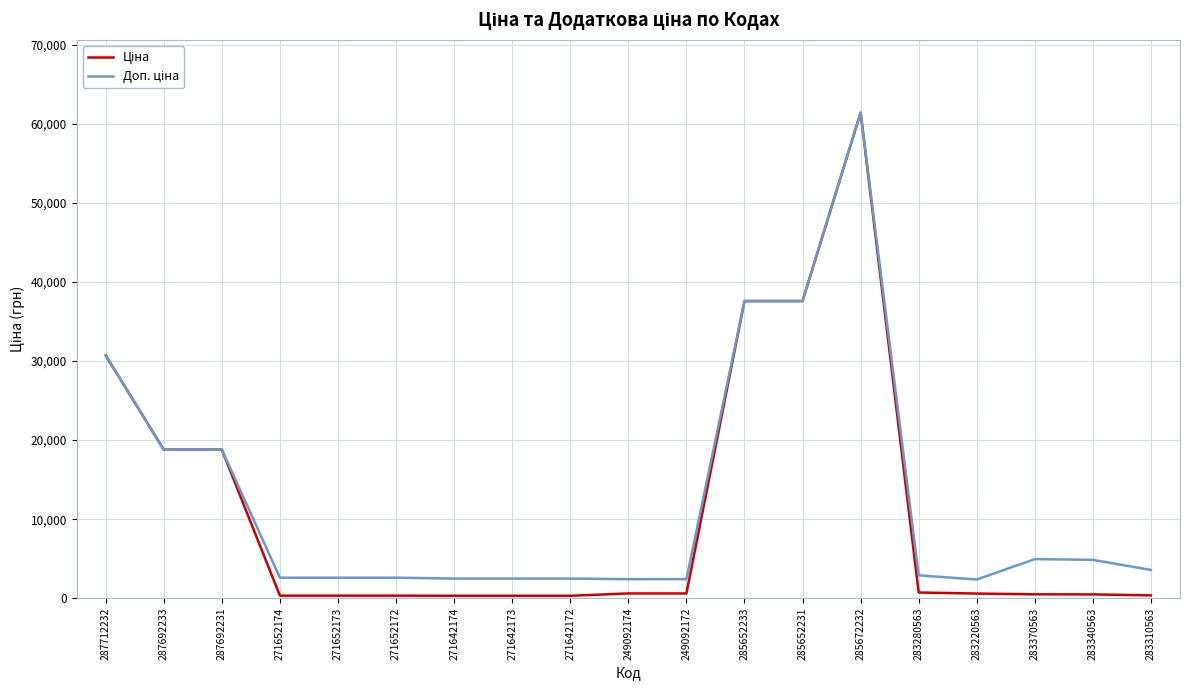

At which category is the sum across all series the highest?

285672232